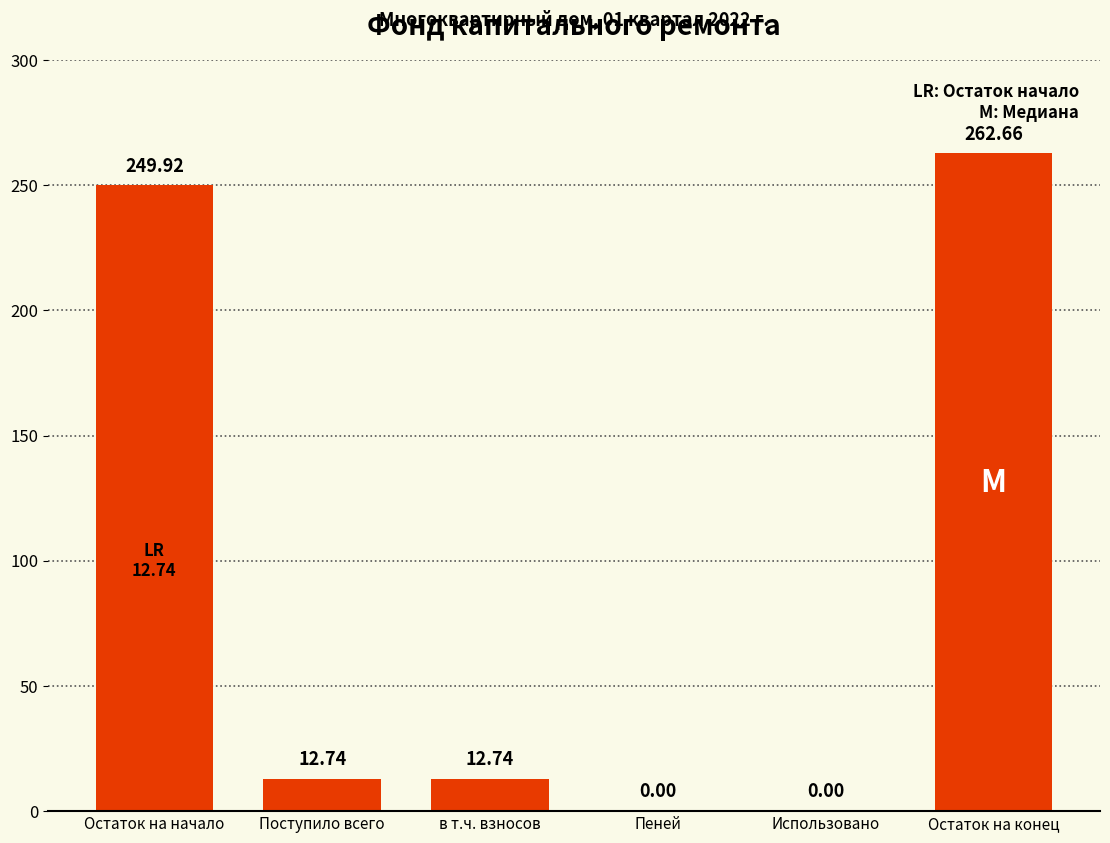

What is the change in value from Пеней to Остаток на конец?

+262.7